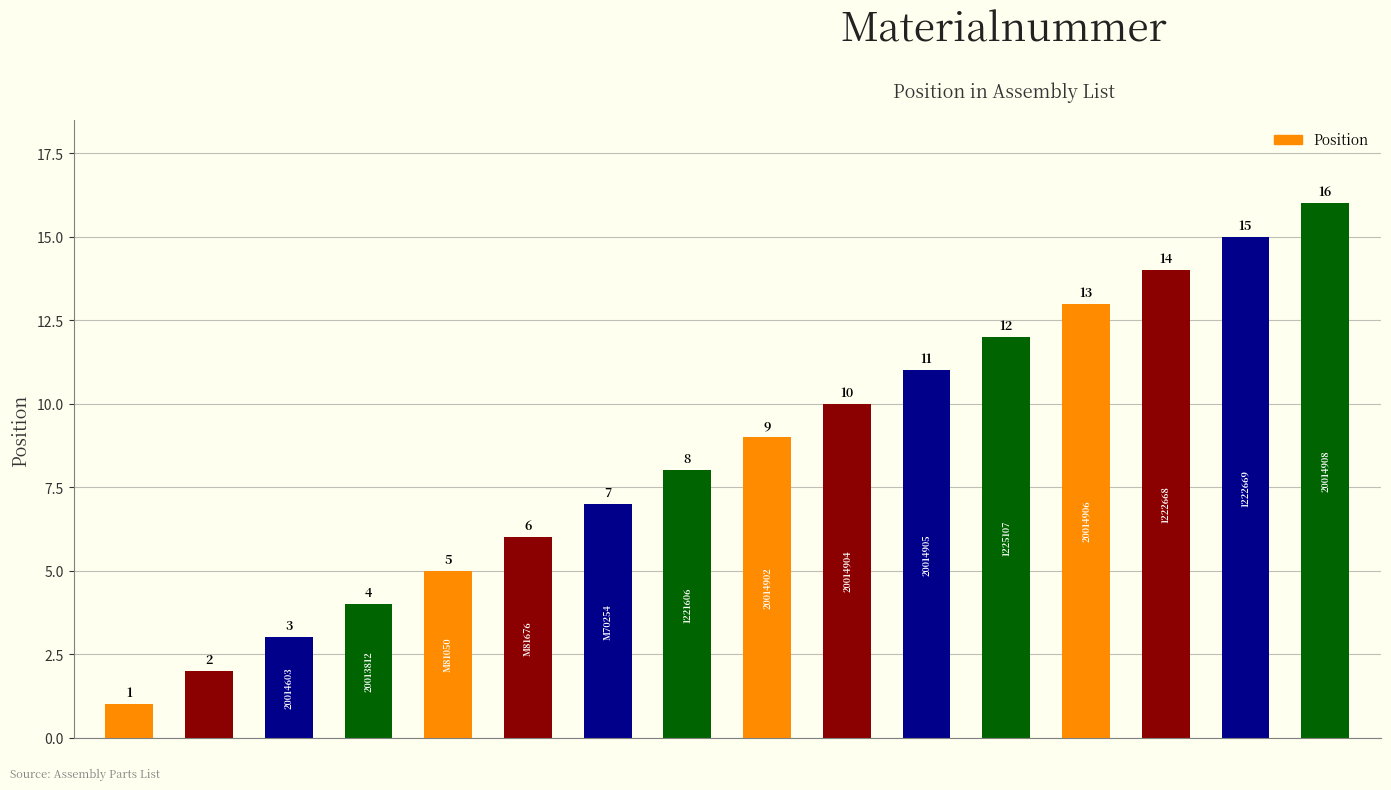

Count the number of data series in this chart.

1